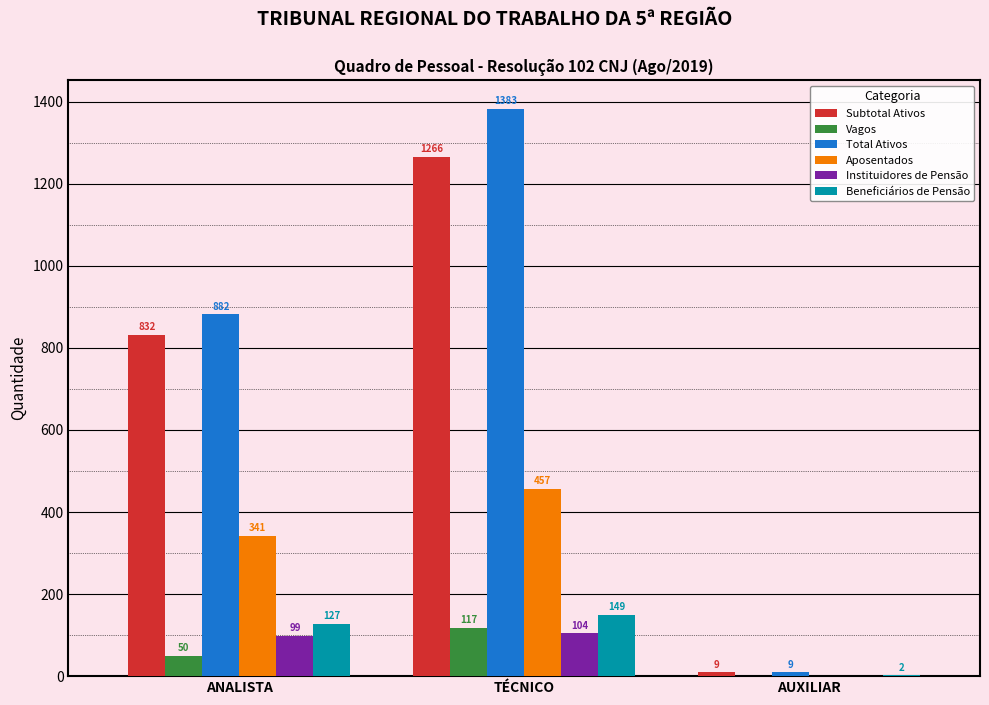

At which label does Subtotal Ativos reach its peak?

TÉCNICO